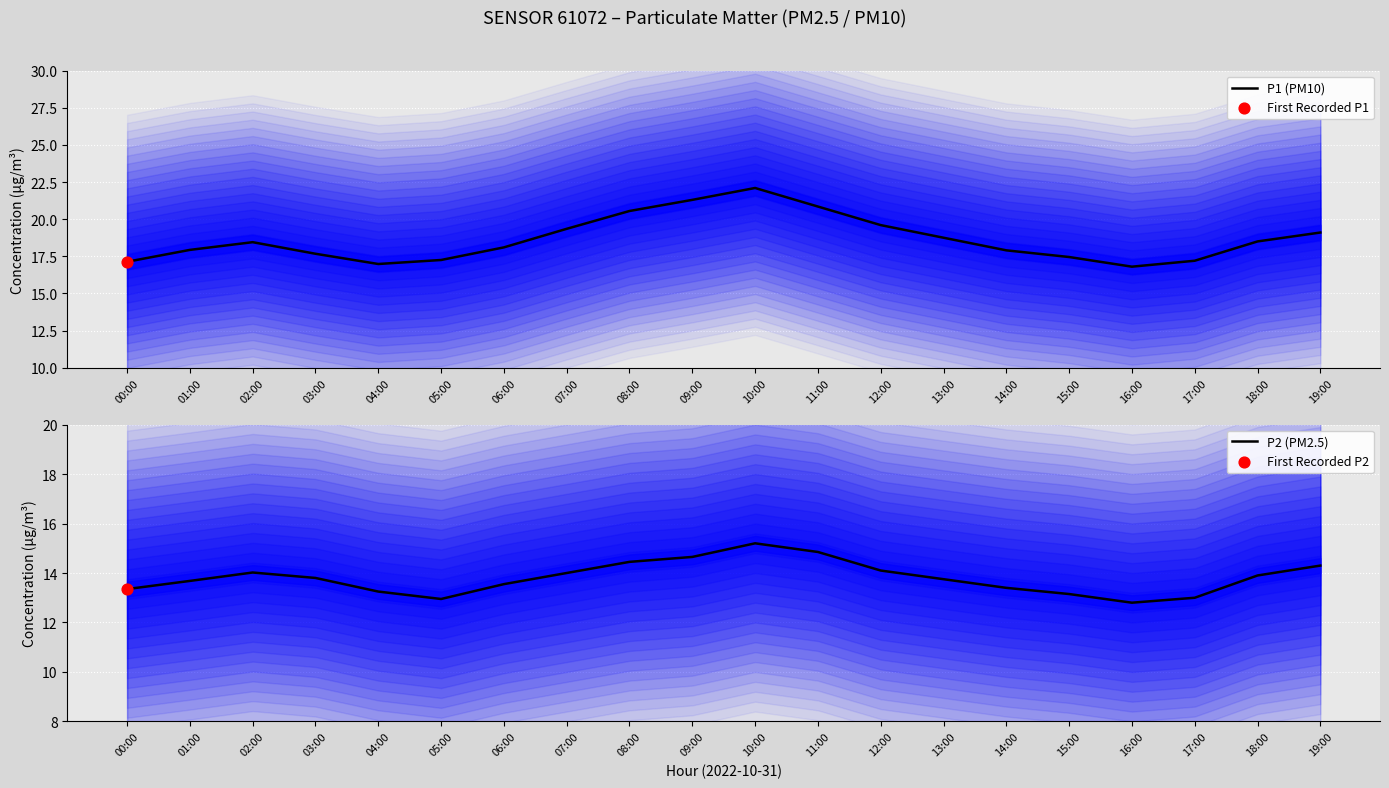

Is the value of P1 (PM10) at 17:00 greater than the value of P2 (PM2.5) at 12:00?

Yes